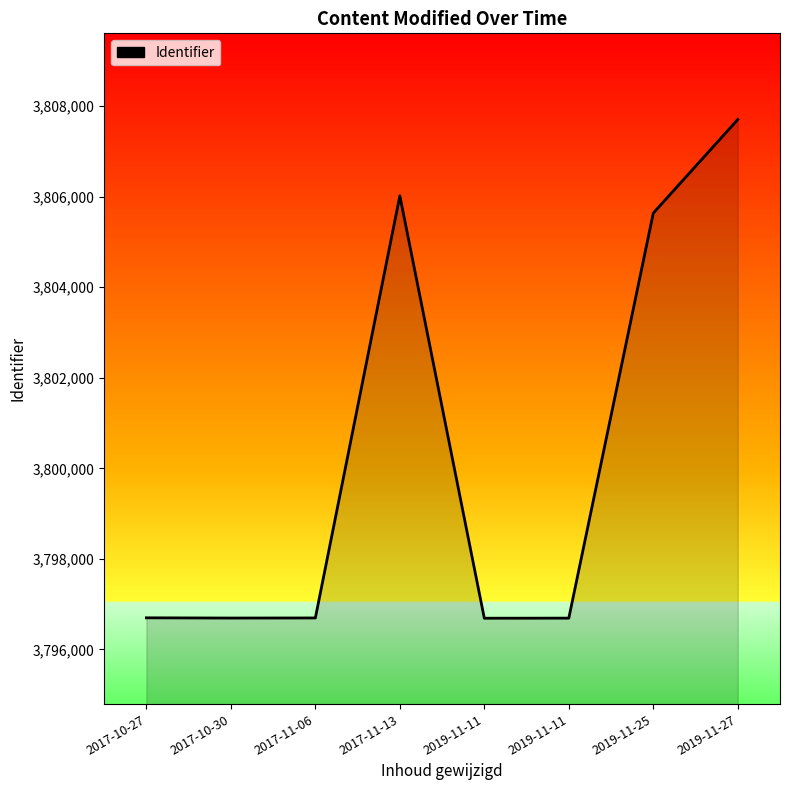

At which category does the chart reach its minimum across all series?

2019-11-11